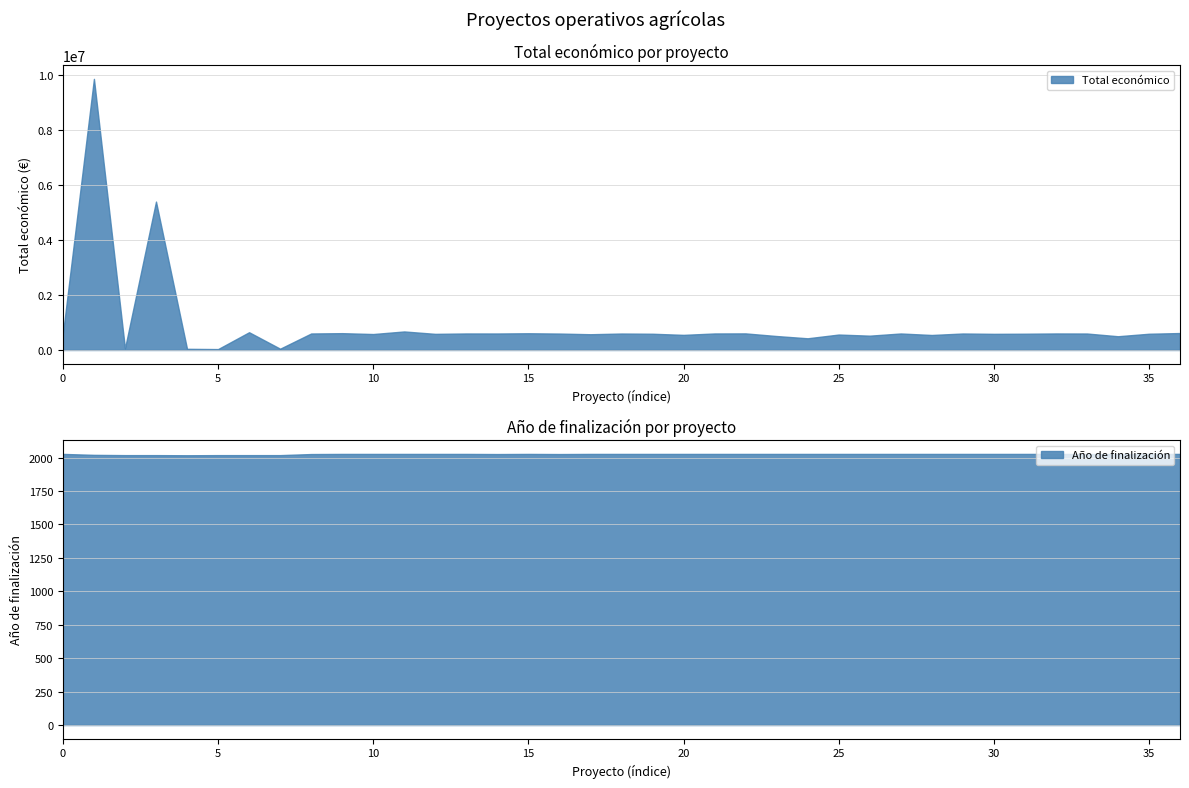

Reading left to right, what are all the values shown in this chart?

Total económico: 2024=585914	2019=9847932	2018=57500	2018=5390598	2017=42072	2018=32480	2018=644817	2018=46300	2024=599262	2024=610889	2024=579152	2024=672807	2024=585460	2024=599792	2023=598909	2024=607342	2024=596384	2024=571965	2024=597320	2024=589731	2024=548889	2024=599898	2024=602295	2024=506703	2024=424720	2024=560529	2024=520062	2024=599211	2024=544746	2024=598597	2024=586120	2024=590712	2024=600000	2024=598139	2024=499059	2023=589584	2024=615375
Año de finalización: 2024=2027	2019=2020	2018=2018	2018=2018	2017=2017	2018=2018	2018=2018	2018=2018	2024=2026	2024=2027	2024=2027	2024=2027	2024=2027	2024=2027	2023=2026	2024=2027	2024=2026	2024=2027	2024=2027	2024=2027	2024=2027	2024=2027	2024=2027	2024=2027	2024=2027	2024=2027	2024=2027	2024=2027	2024=2027	2024=2027	2024=2027	2024=2027	2024=2027	2024=2026	2024=2026	2023=2027	2024=2027